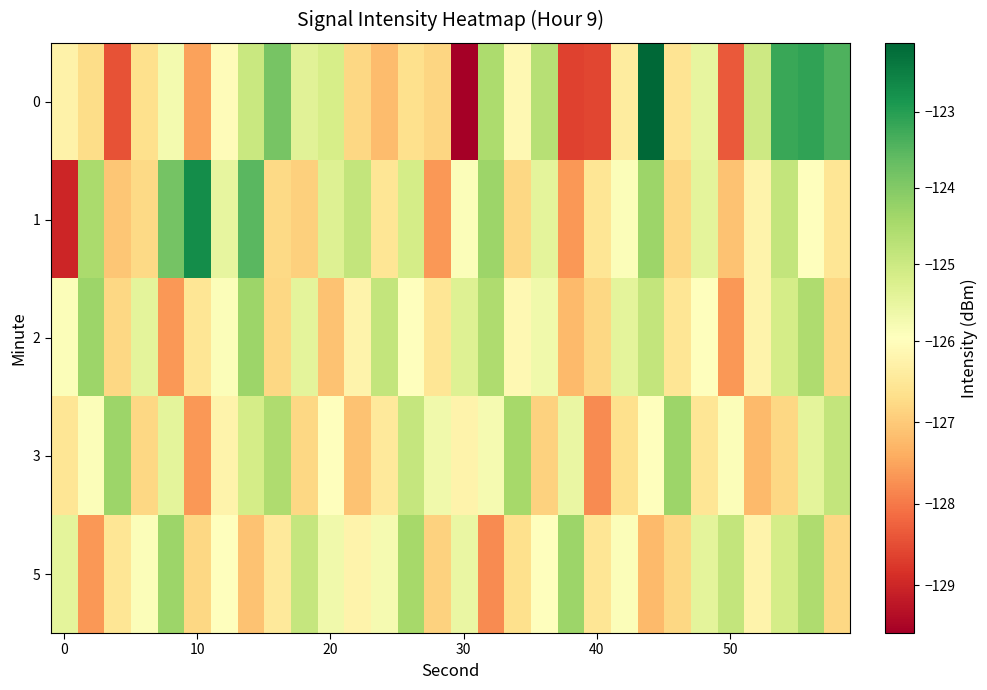

How many data points does each series have?

30